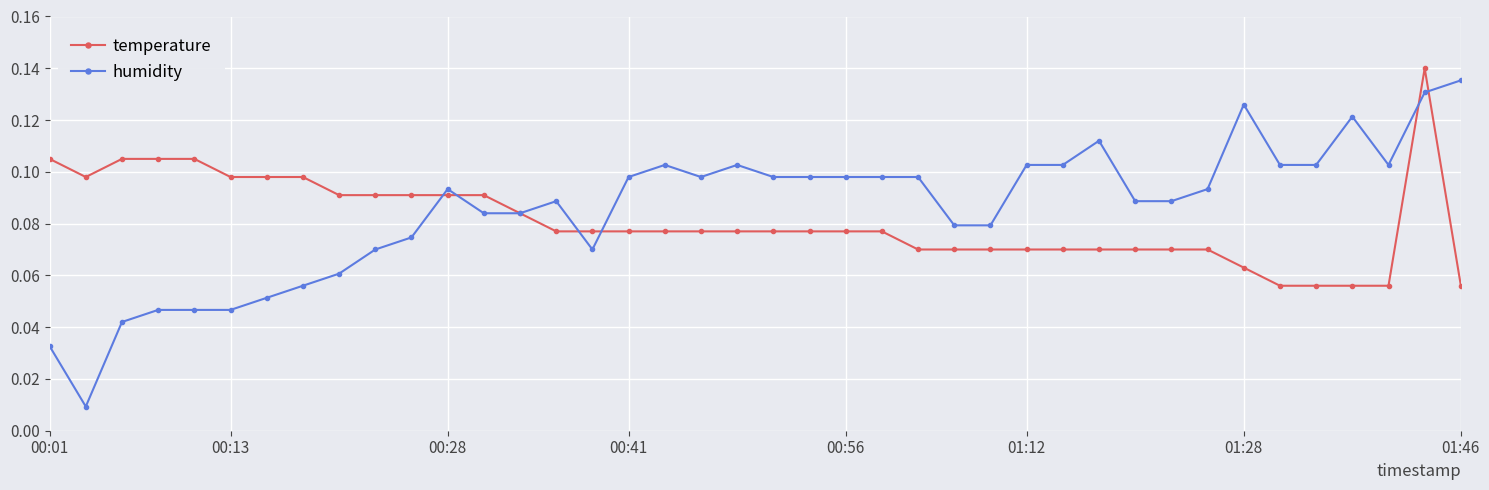

At how many categories does at least one series exceed 0?

40